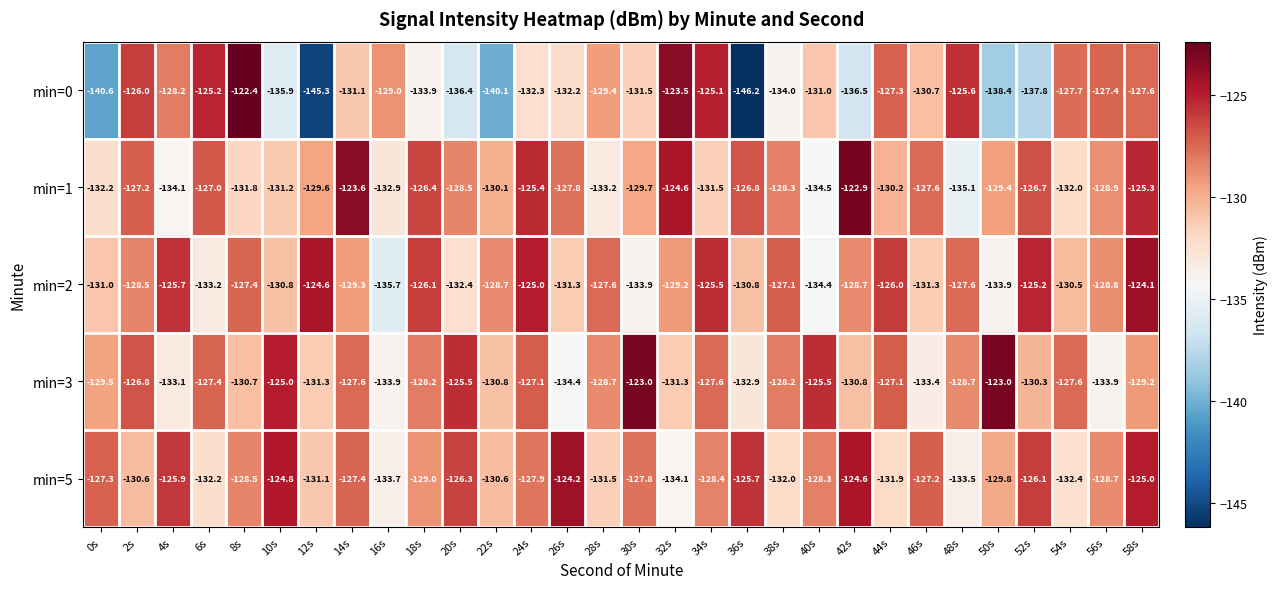

The min=5 series shows -34.3 at 54s. True or false?

False